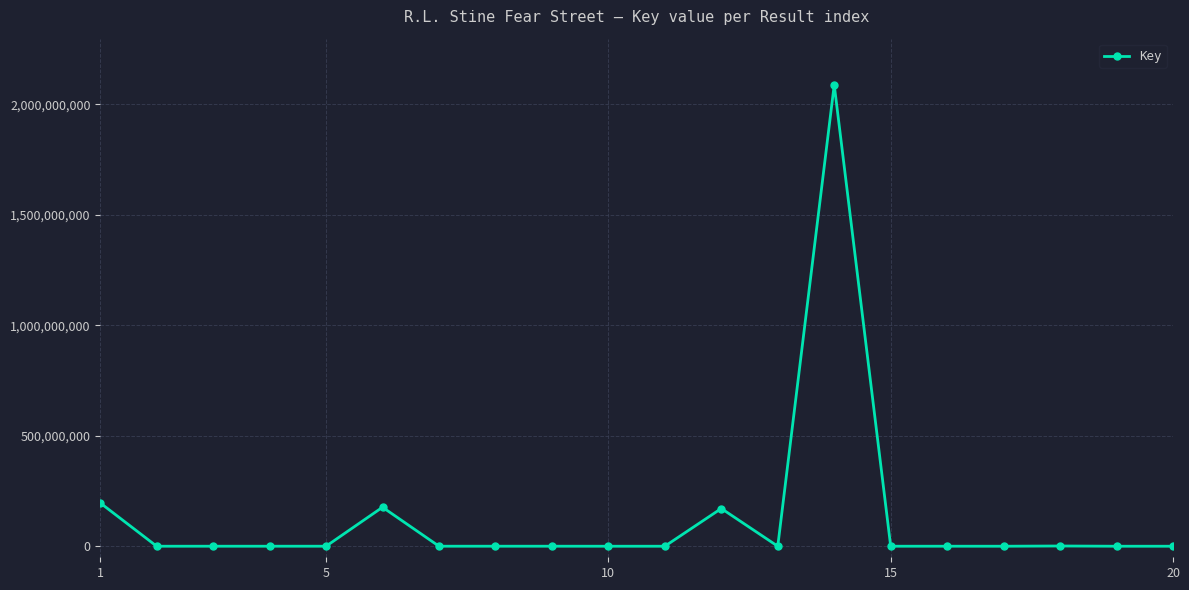

What is the sum of all values?

2633389640